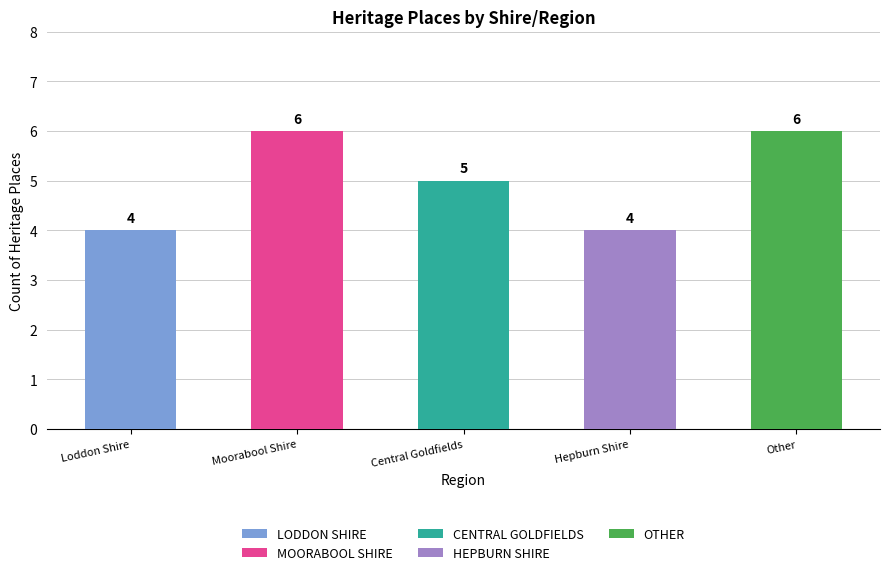

What is the sum of all LODDON SHIRE values?

4